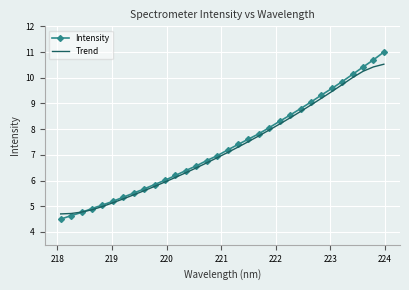

Which series has the widest spread of values?

Intensity